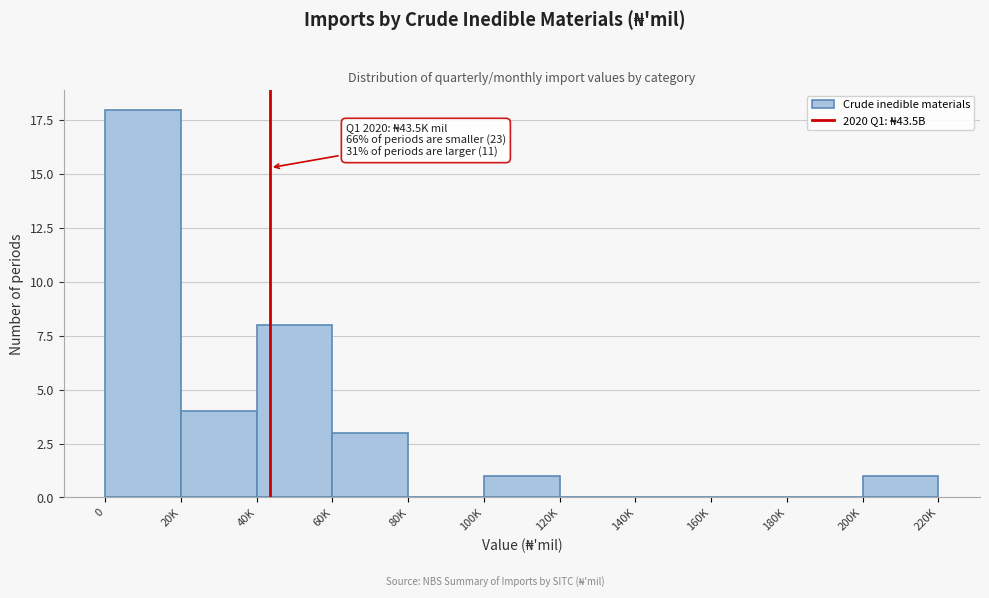

Reading left to right, extract all data points from this chart.

0=18	20K=4	40K=8	60K=3	80K=0	100K=1	120K=0	140K=0	160K=0	180K=0	200K=1